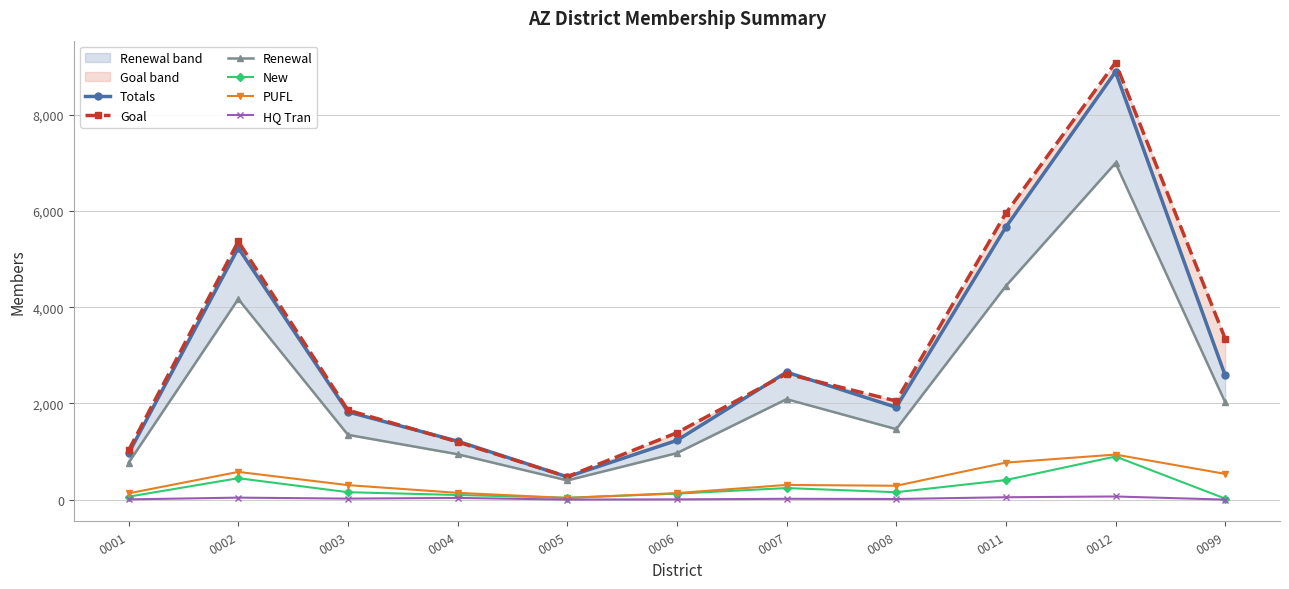

Where is the first local minimum for Renewal?

0005